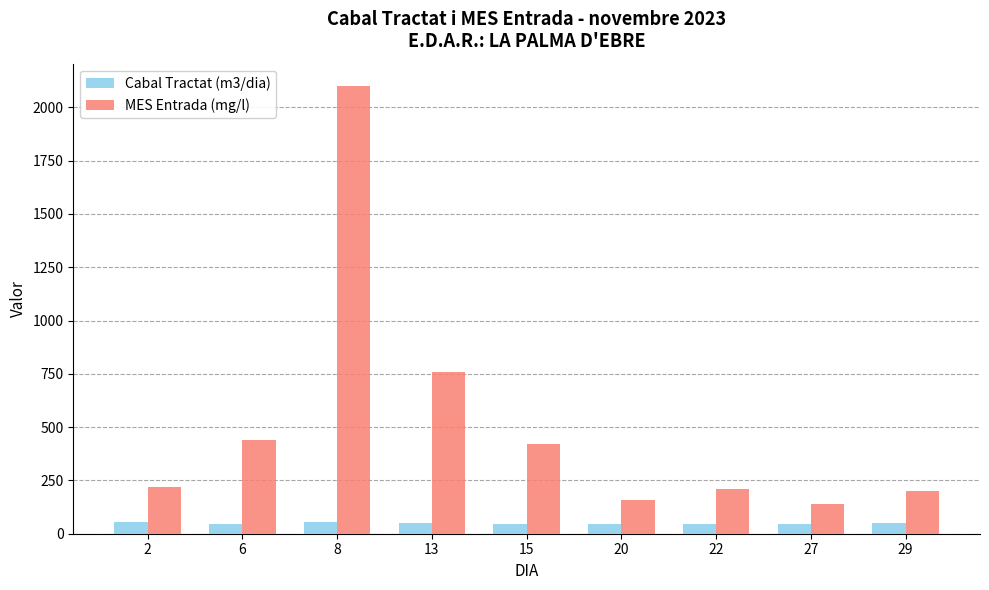

What is the value of the Cabal Tractat (m3/dia) bar at the 1st from the left?

55